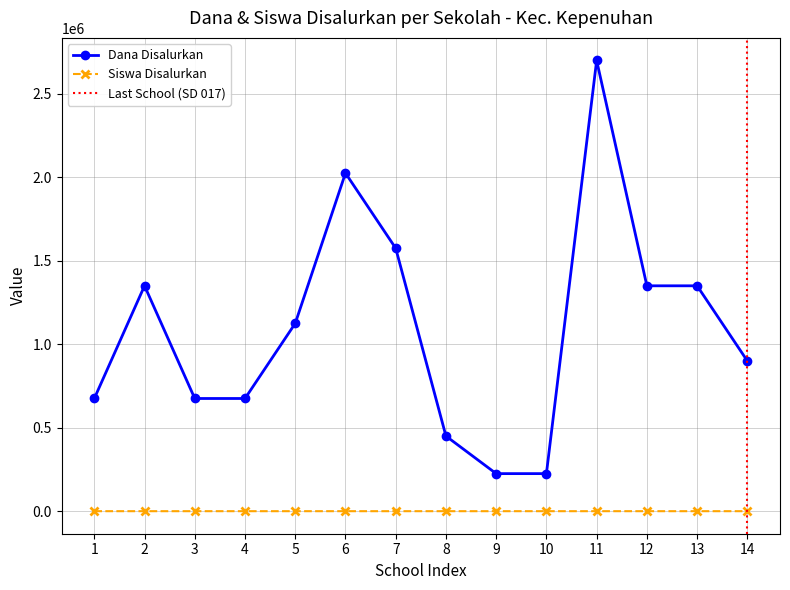

True or false: Dana Disalurkan has more than 2 interior local peaks.

True